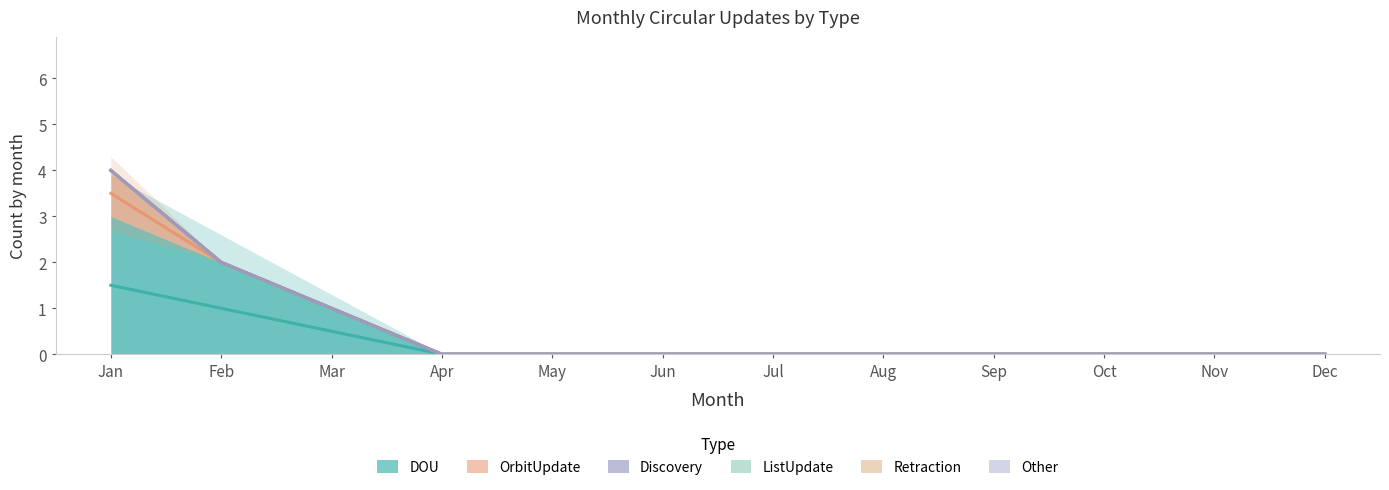

True or false: Retraction and ListUpdate intersect in this chart.

False